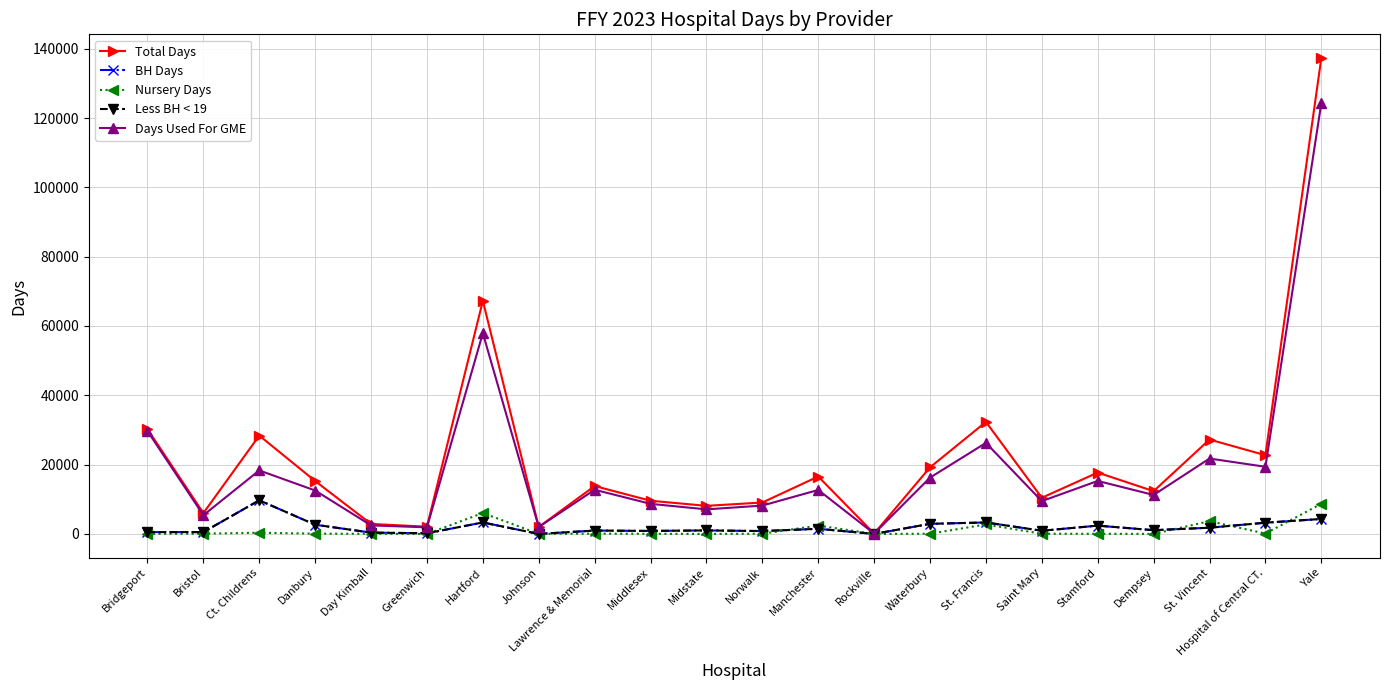

Is this an area chart (filled region under the line)?

No